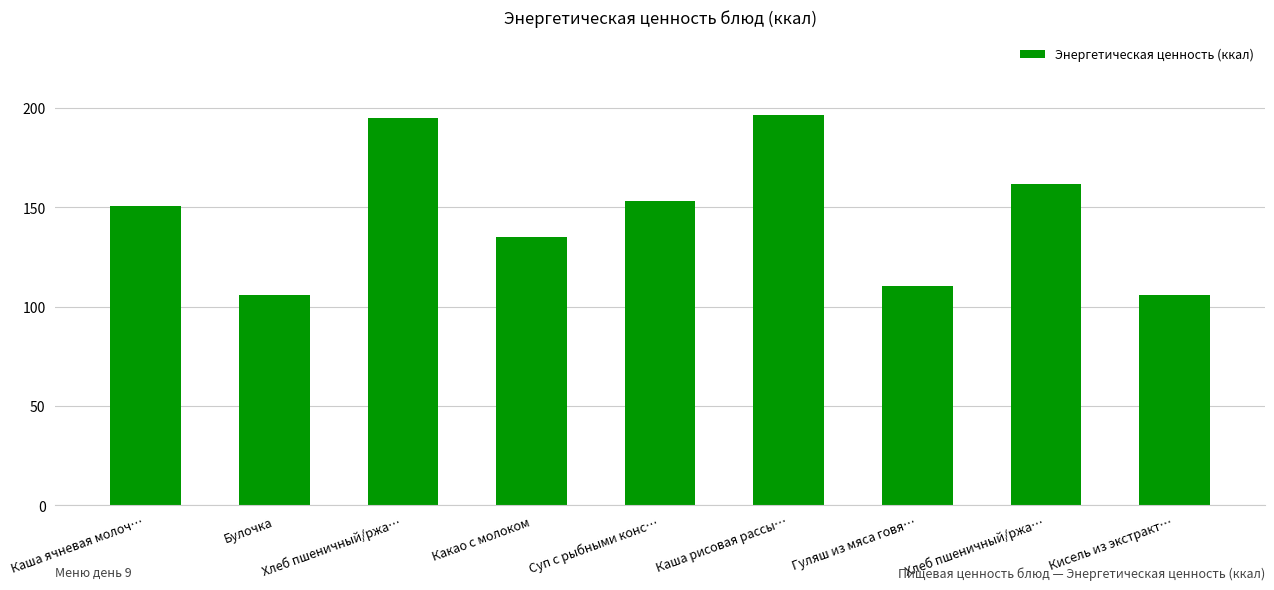

The chart shows a value of 195.0 at Хлеб пшеничный/ржа…. True or false?

True